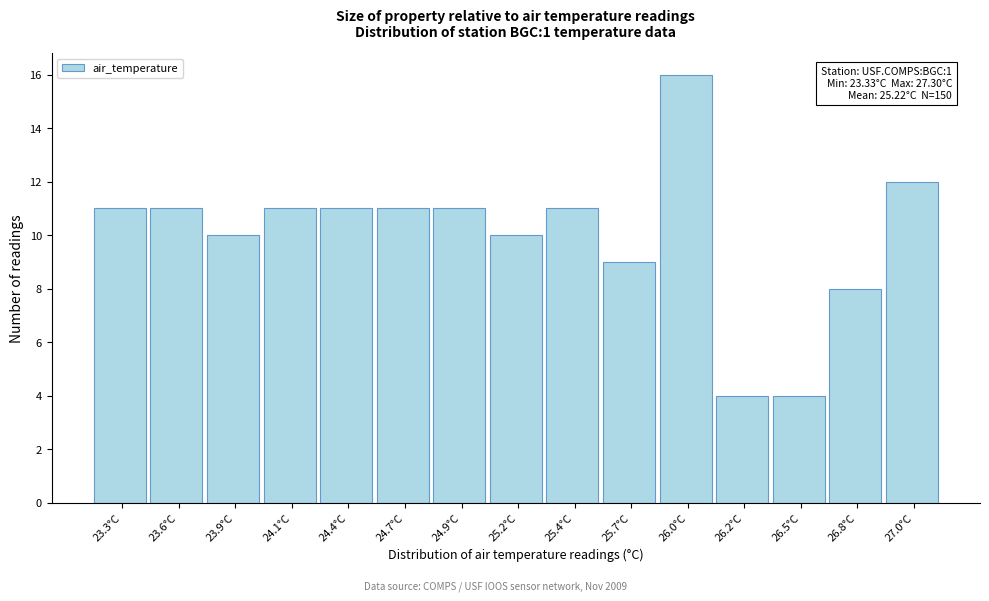

Reading left to right, transcribe all the data shown in this chart.

11	11	10	11	11	11	11	10	11	9	16	4	4	8	12